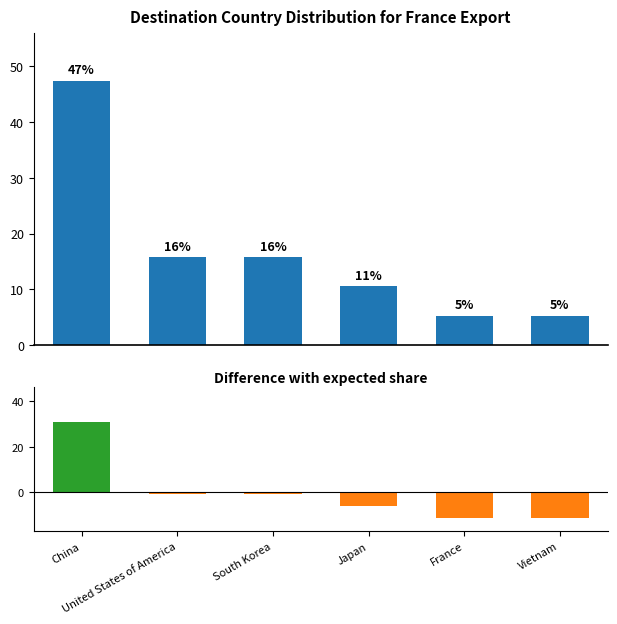

Reading right to left, list all the values displayed in this chart.

Vietnam=5.3	France=5.3	Japan=10.5	South Korea=15.8	United States of America=15.8	China=47.4